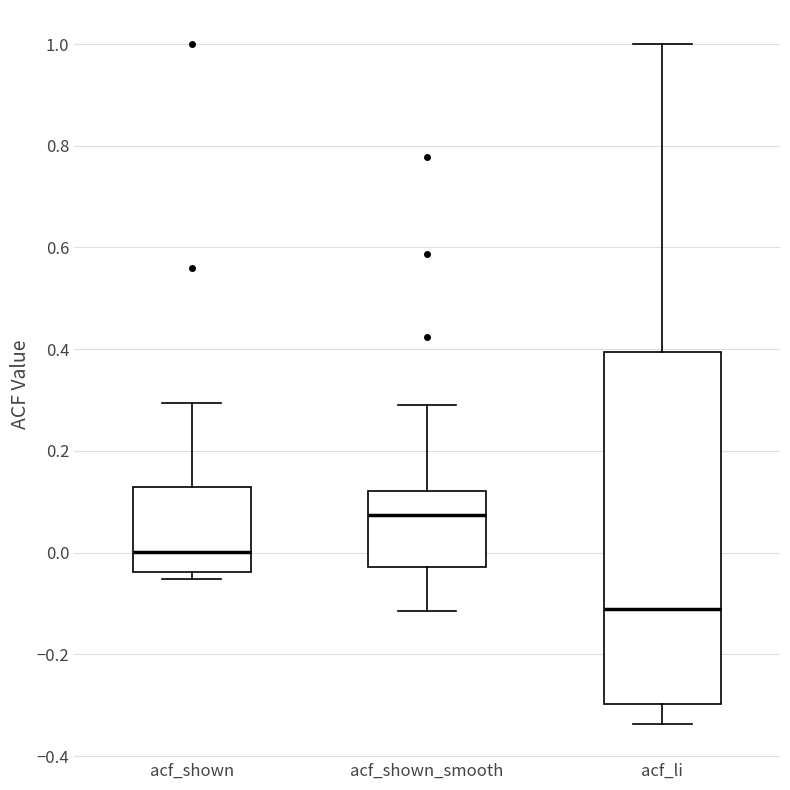

Reading left to right, transcribe this box plot: for each box, give where its median line is, the range the box spans, and where its two whiskers end, as read against the y-axis. The values are not printed on the chart, so give them approximately, as read against the axis.

acf_shown: median 0.00, box -0.04 to 0.14, whiskers -0.06 to 0.30
acf_shown_smooth: median 0.08, box -0.02 to 0.12, whiskers -0.12 to 0.30
acf_li: median -0.12, box -0.30 to 0.40, whiskers -0.34 to 1.00